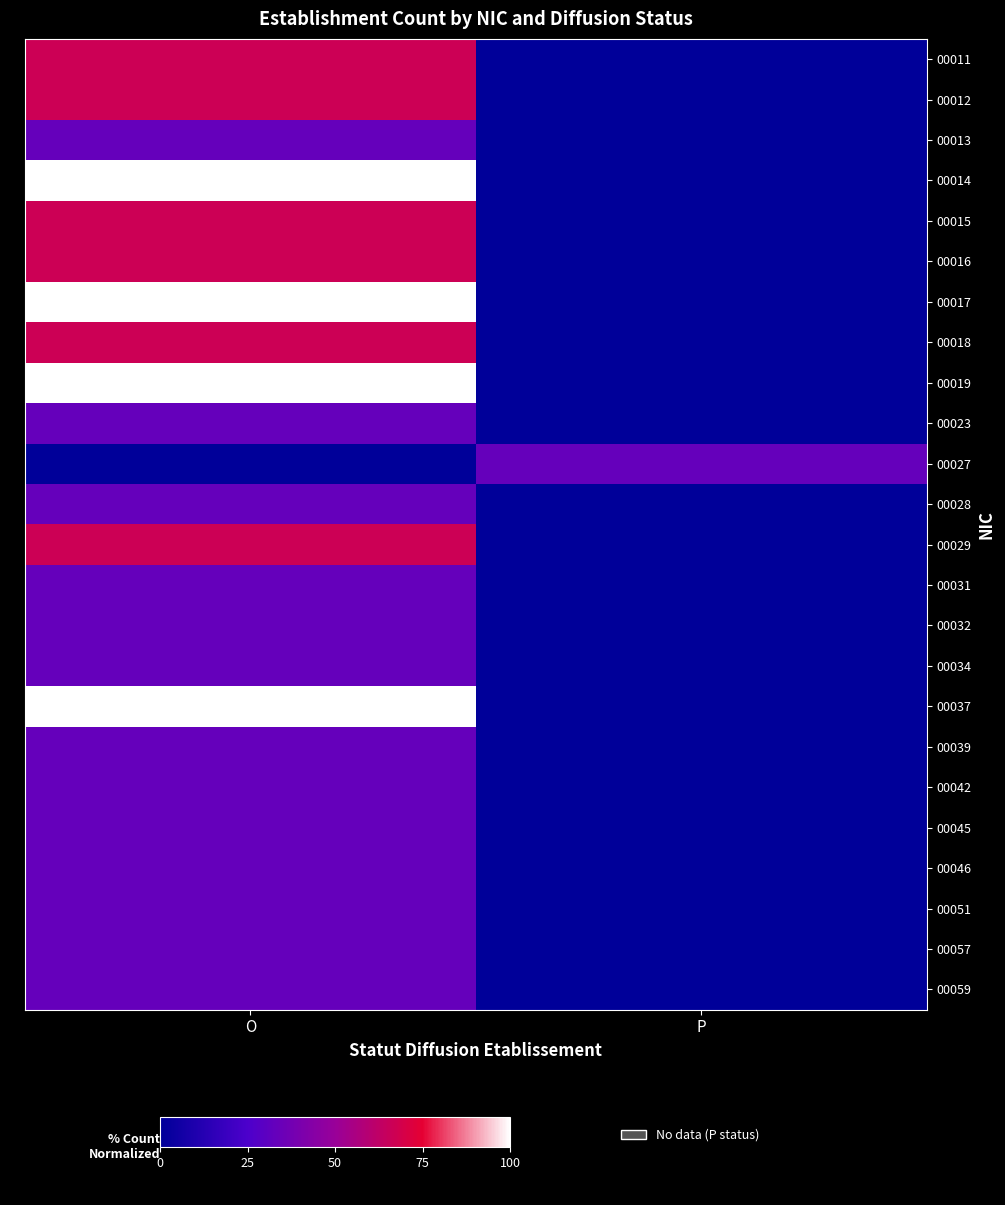

Count the number of data series in this chart.

24